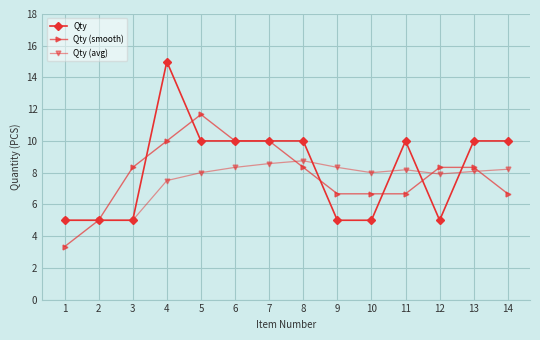

What is the total value across all series at 13?

26.4